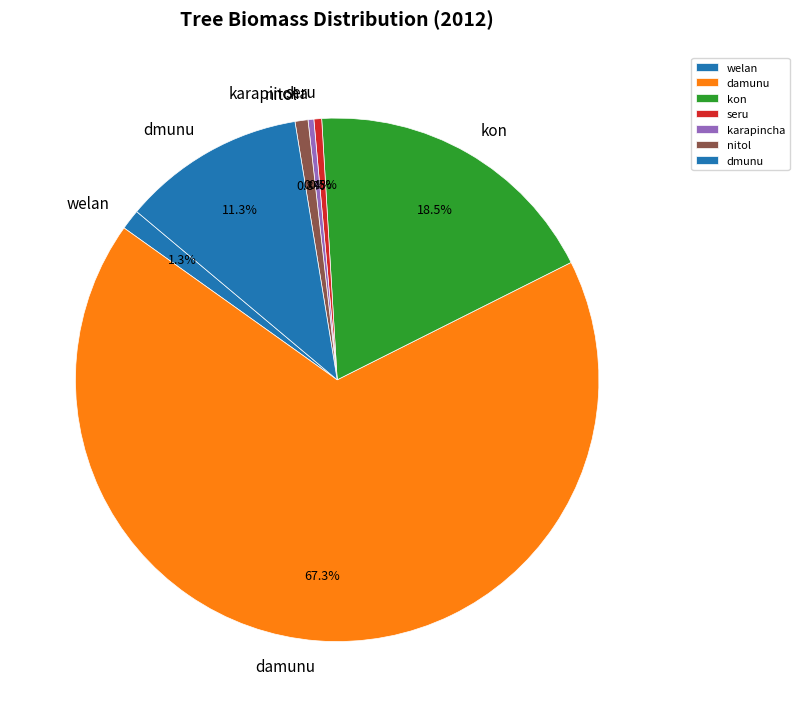

How much of the chart is everything except kon?

81.5%